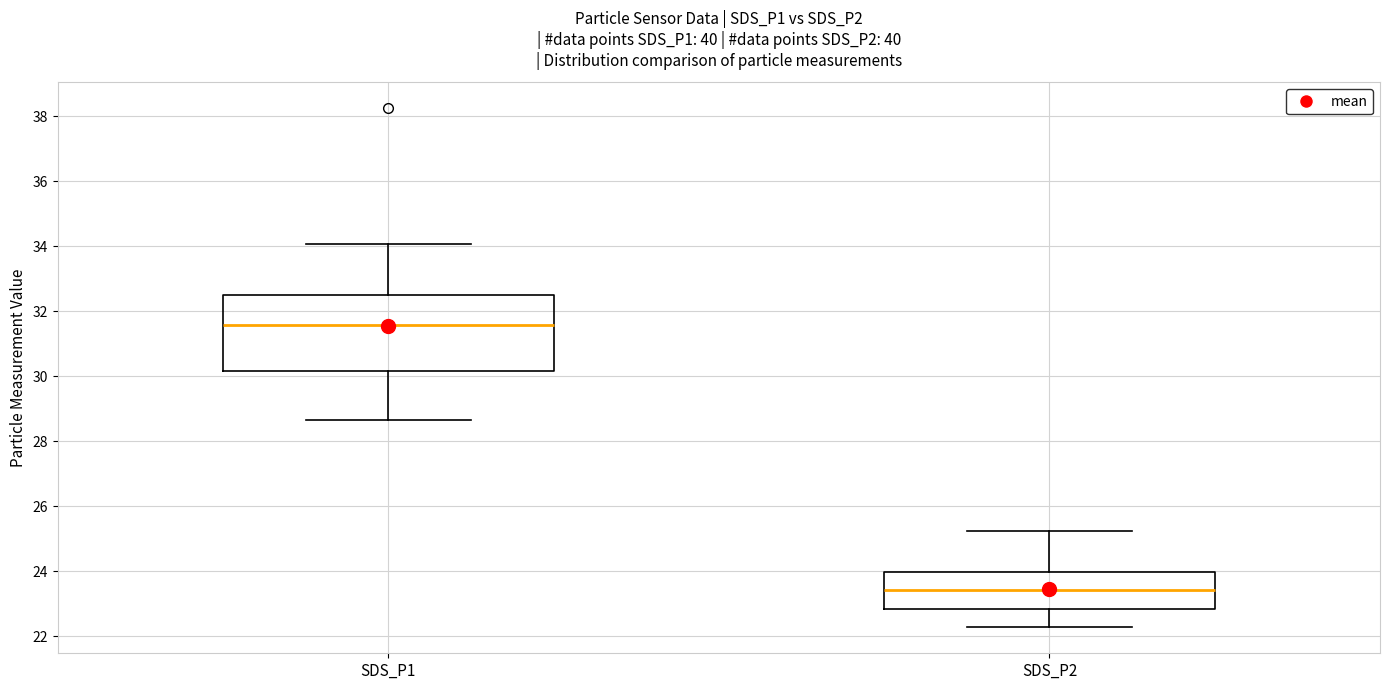

Reading left to right, transcribe this box plot: for each box, give where its median line is, the range the box spans, and where its two whiskers end, as read against the y-axis. The values are not printed on the chart, so give them approximately, as read against the axis.

SDS_P1: median 31.6, box 30.2 to 32.6, whiskers 28.6 to 34.0
SDS_P2: median 23.4, box 22.8 to 24.0, whiskers 22.2 to 25.2